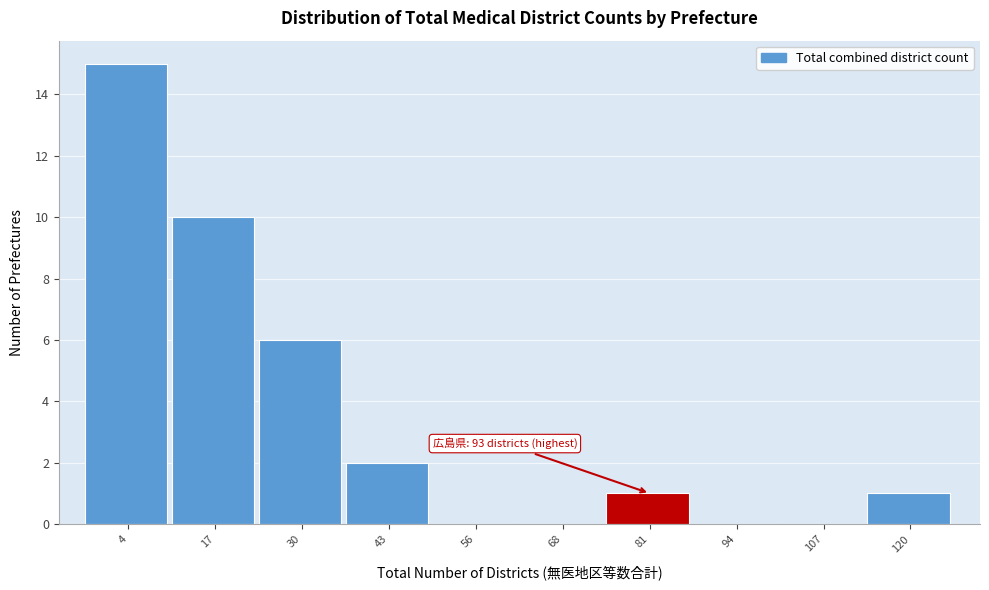

Reading left to right, transcribe all the data shown in this chart.

4=15	17=10	30=6	43=2	56=0	68=0	81=1	94=0	107=0	120=1